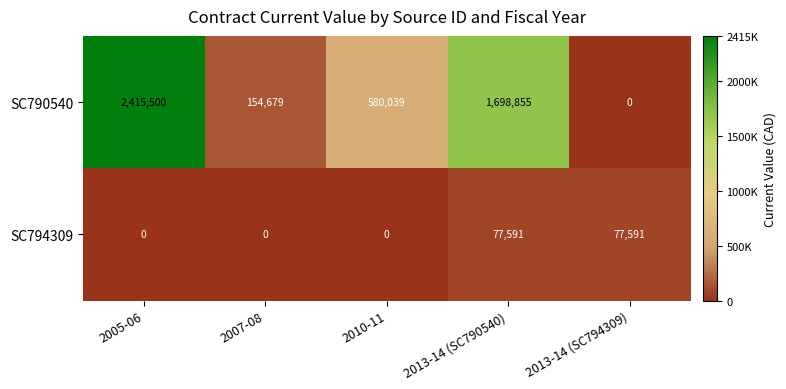

What is the difference between the maximum and minimum values in the SC790540 series?

2415500